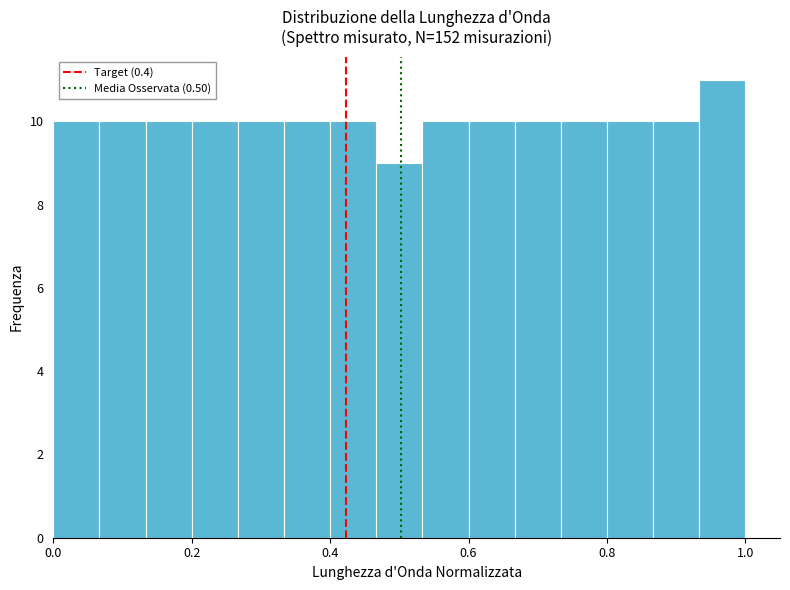

Around what value on the x-axis is the tallest bar? Give the approximate position of its centre, as read against the axis.

0.96